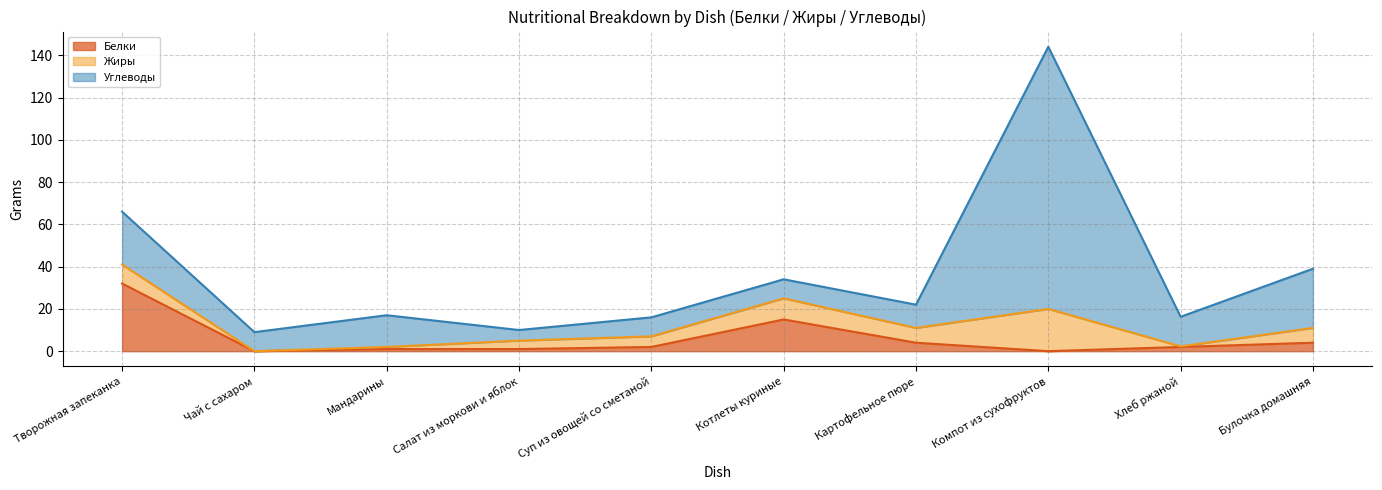

At which category is the sum across all series the highest?

Компот из сухофруктов